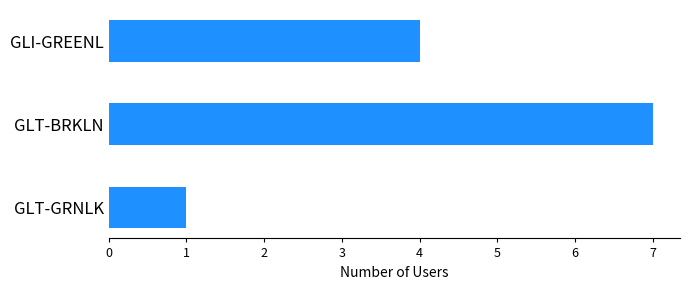

What is the change in value from GLI-GREENL to GLT-BRKLN?

+3